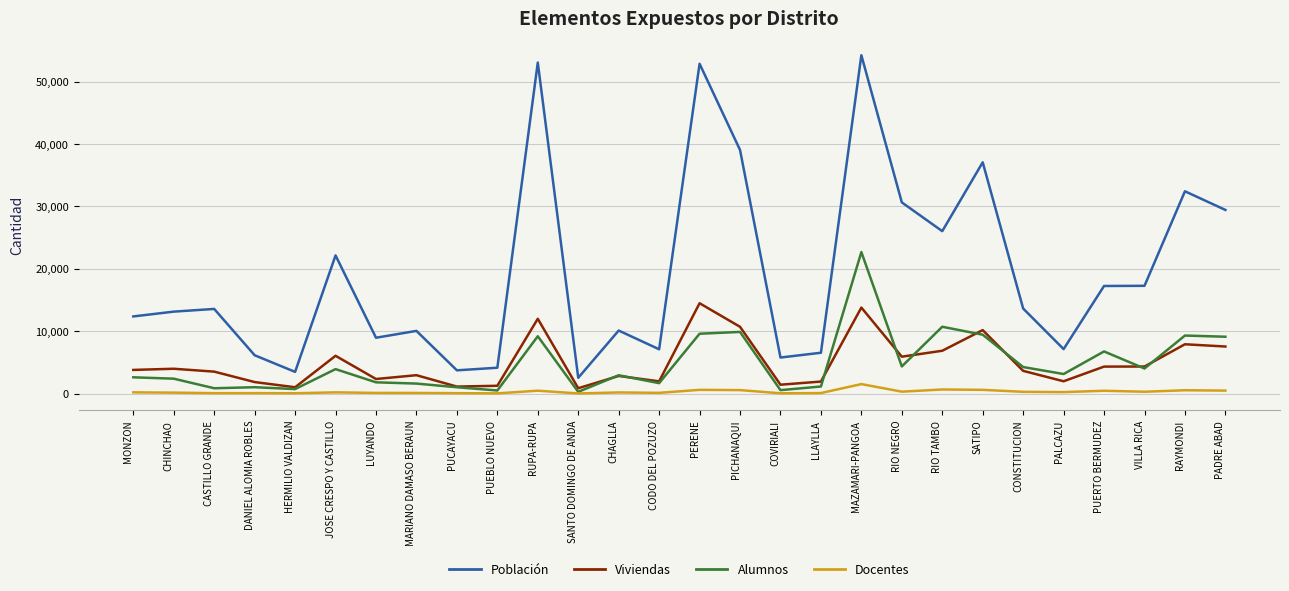

True or false: Población and Docentes intersect in this chart.

False